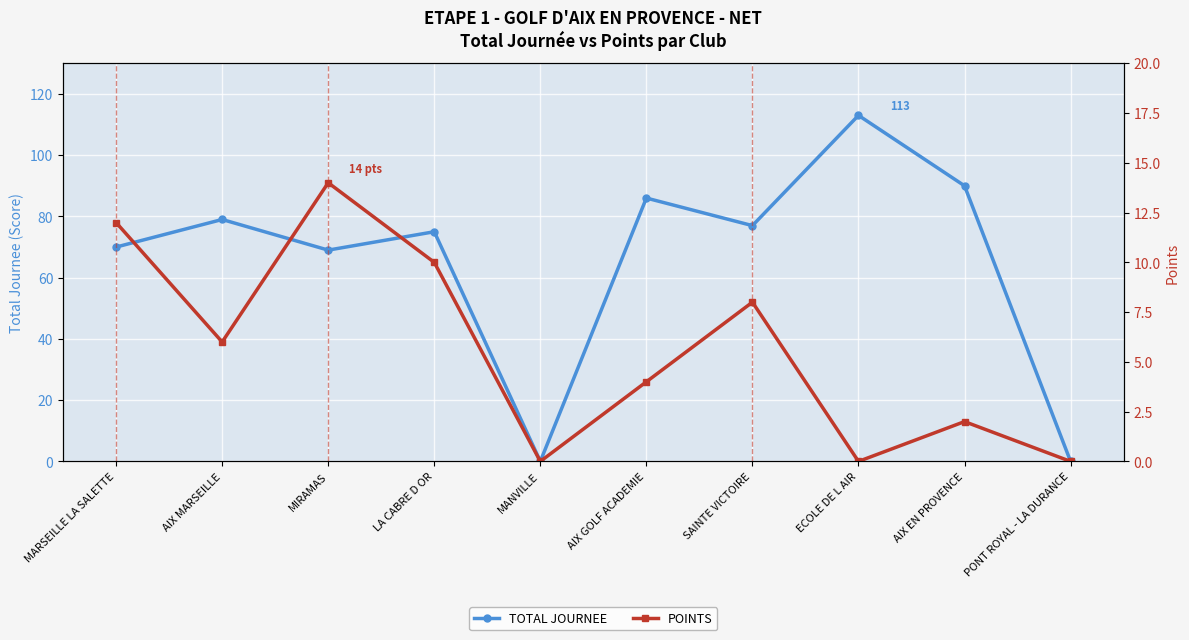

What is the spread (max minus min) of values at MARSEILLE LA SALETTE?

58